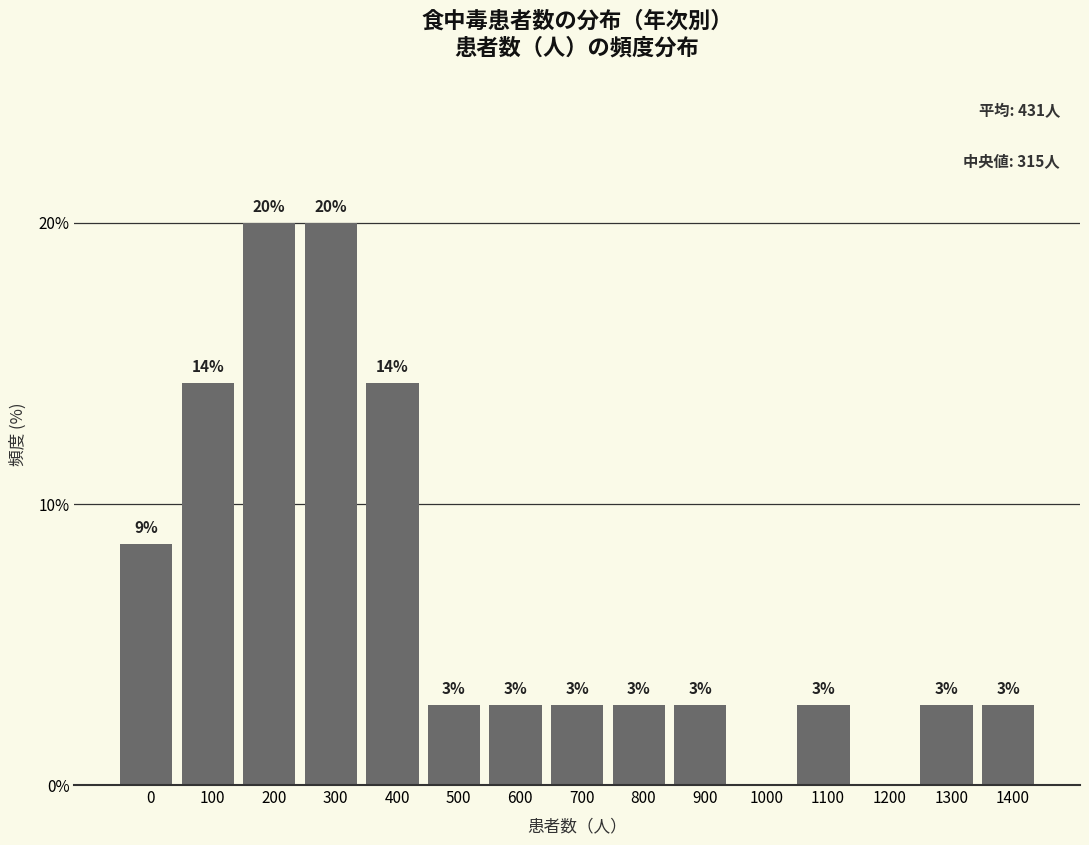

Are the bars horizontal?

No